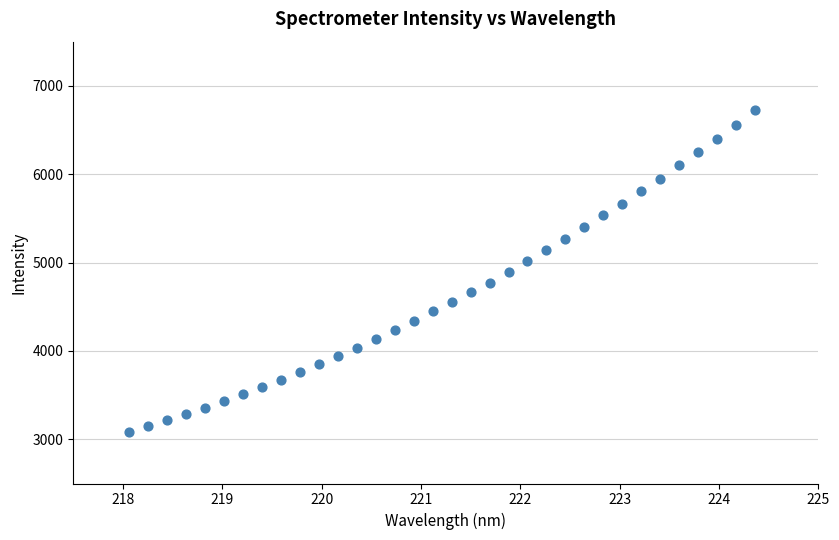

What is the range of X values (max minus min)?

6.3